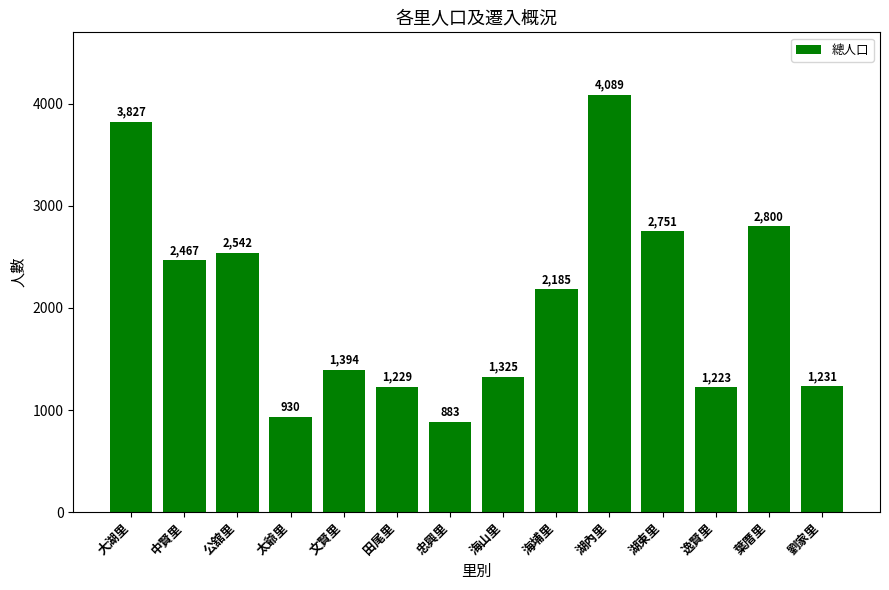

How many distinct data groups are displayed?

1